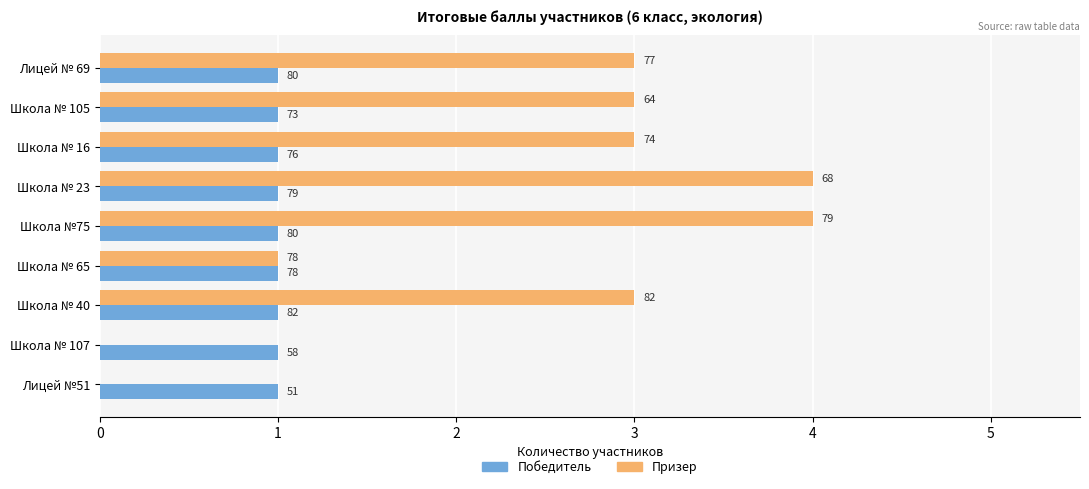

What are all the series names shown in the legend?

Победитель, Призер